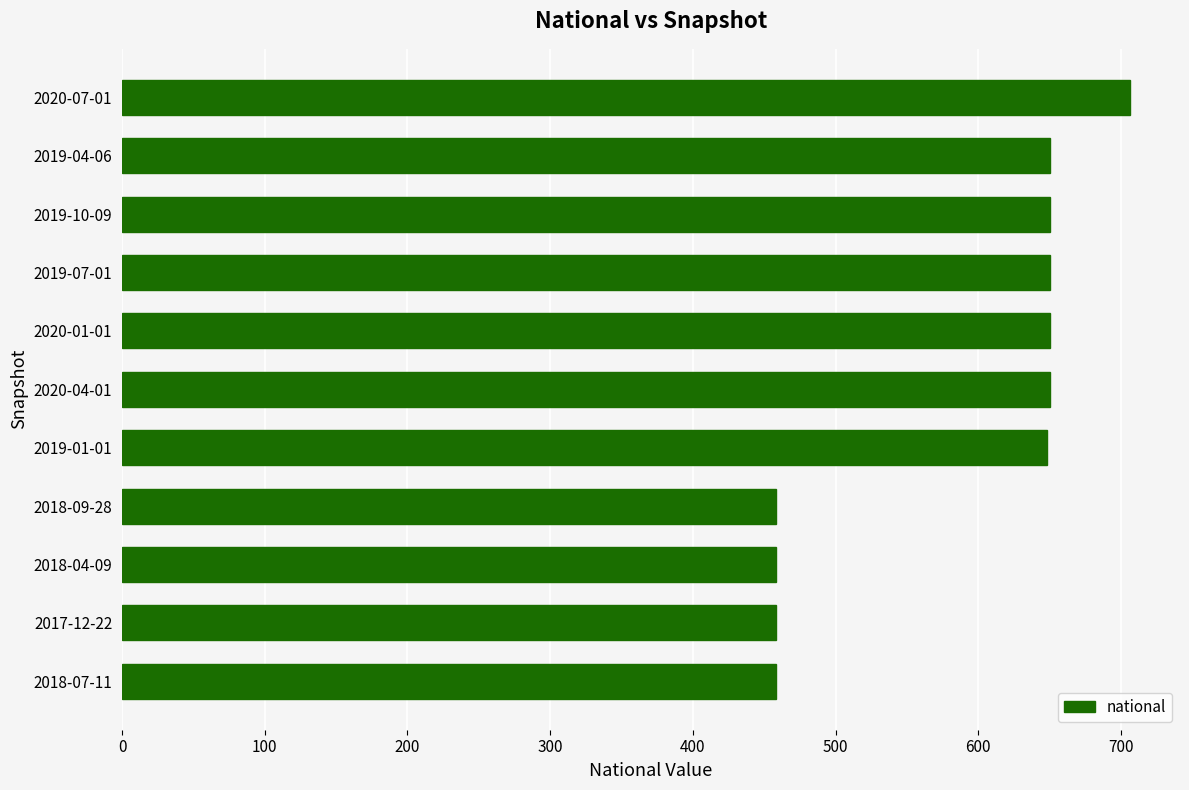

What is the smallest value displayed?

458